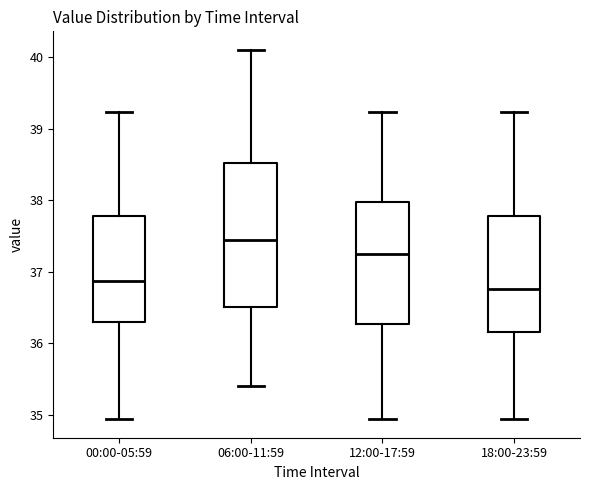

Reading left to right, transcribe this box plot: for each box, give where its median line is, the range the box spans, and where its two whiskers end, as read against the y-axis. The values are not printed on the chart, so give them approximately, as read against the axis.

00:00-05:59: median 36.9, box 36.3 to 37.8, whiskers 34.9 to 39.2
06:00-11:59: median 37.5, box 36.5 to 38.5, whiskers 35.4 to 40.1
12:00-17:59: median 37.3, box 36.3 to 38.0, whiskers 34.9 to 39.2
18:00-23:59: median 36.8, box 36.2 to 37.8, whiskers 34.9 to 39.2